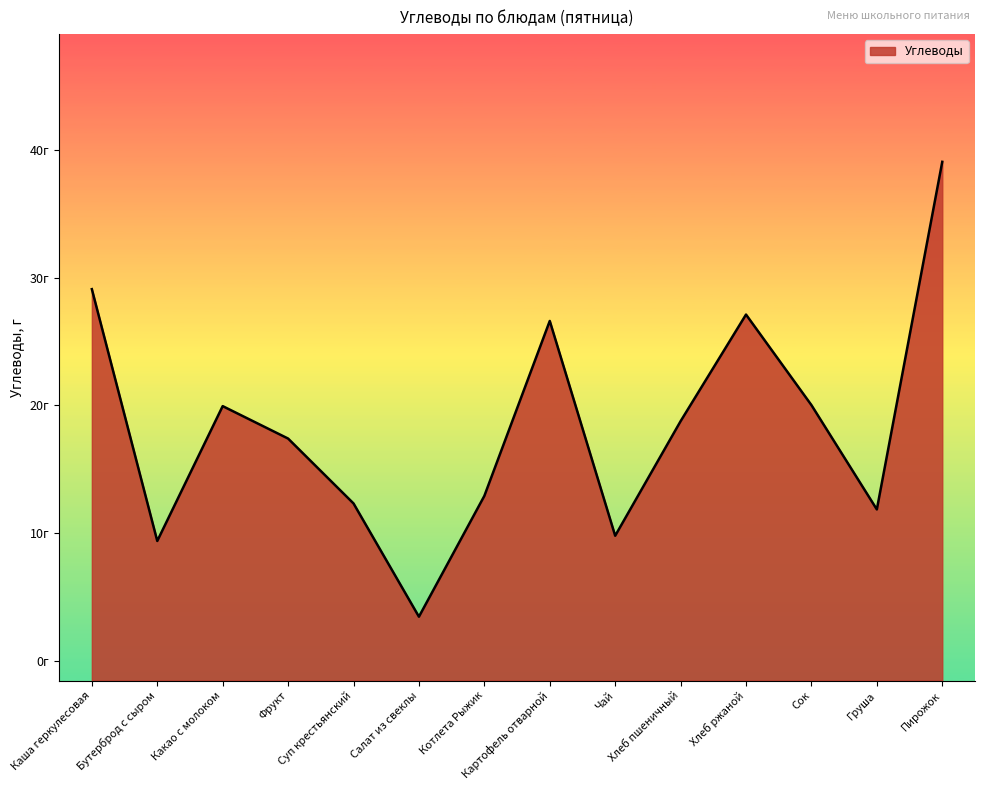

Reading left to right, what are all the values shown in this chart?

Каша геркулесовая=29.1	Бутерброд с сыром=9.4	Какао с молоком=19.9	Фрукт=17.4	Суп крестьянский=12.3	Салат из свеклы=3.5	Котлета Рыжик=12.9	Картофель отварной=26.6	Чай=9.8	Хлеб пшеничный=18.8	Хлеб ржаной=27.1	Сок=20.0	Груша=11.8	Пирожок=39.1